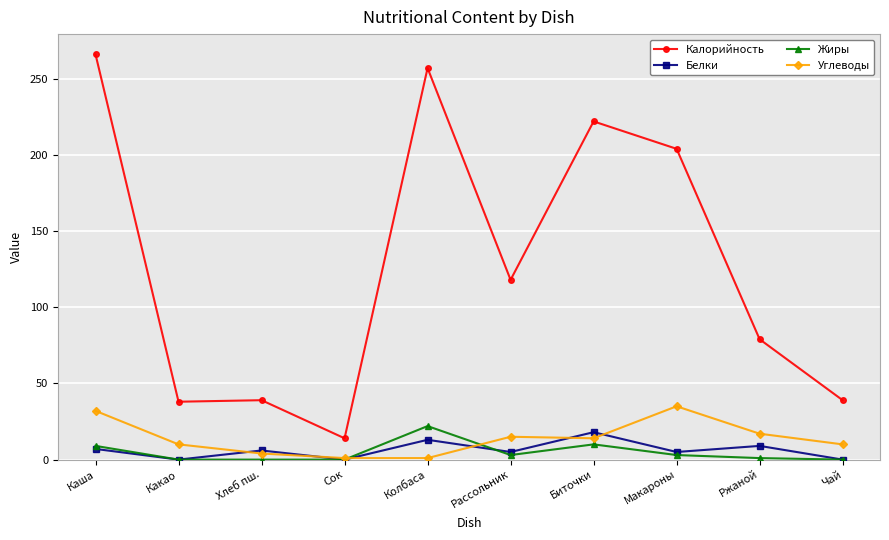

List the series in order of their peak value, highest first.

Калорийность, Углеводы, Жиры, Белки